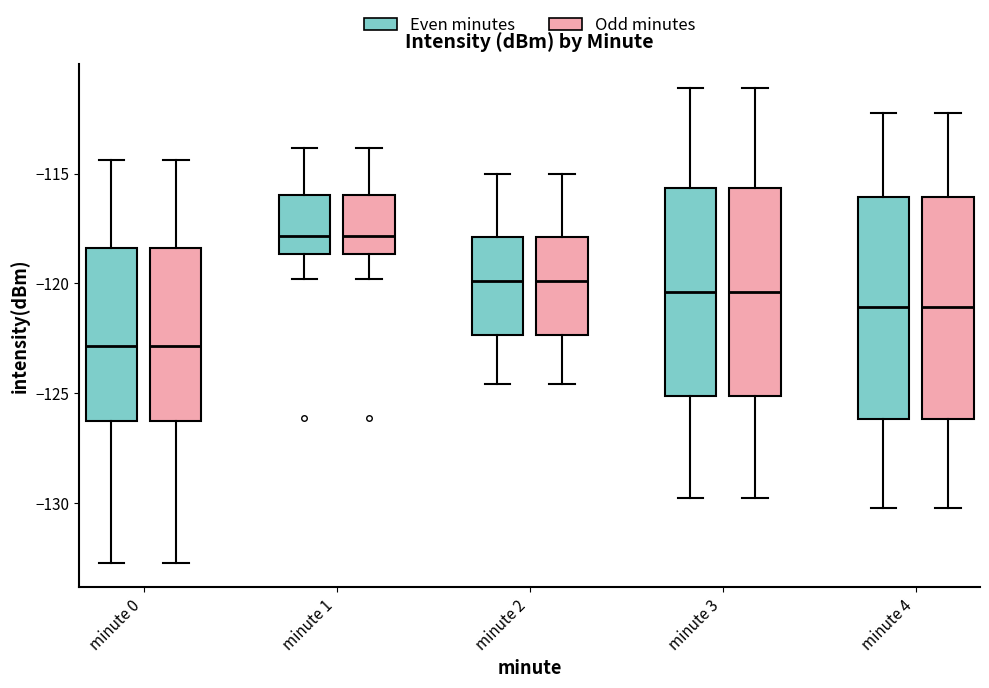

Reading left to right, transcribe this box plot: for each box, give where its median line is, the range the box spans, and where its two whiskers end, as read against the y-axis. The values are not printed on the chart, so give them approximately, as read against the axis.

minute 0 (Even minutes): median -123.0, box -126.5 to -118.5, whiskers -133.0 to -114.5
minute 0 (Odd minutes): median -123.0, box -126.5 to -118.5, whiskers -133.0 to -114.5
minute 1 (Even minutes): median -118.0, box -118.5 to -116.0, whiskers -120.0 to -114.0
minute 1 (Odd minutes): median -118.0, box -118.5 to -116.0, whiskers -120.0 to -114.0
minute 2 (Even minutes): median -120.0, box -122.5 to -118.0, whiskers -124.5 to -115.0
minute 2 (Odd minutes): median -120.0, box -122.5 to -118.0, whiskers -124.5 to -115.0
minute 3 (Even minutes): median -120.5, box -125.0 to -115.5, whiskers -130.0 to -111.0
minute 3 (Odd minutes): median -120.5, box -125.0 to -115.5, whiskers -130.0 to -111.0
minute 4 (Even minutes): median -121.0, box -126.0 to -116.0, whiskers -130.0 to -112.5
minute 4 (Odd minutes): median -121.0, box -126.0 to -116.0, whiskers -130.0 to -112.5